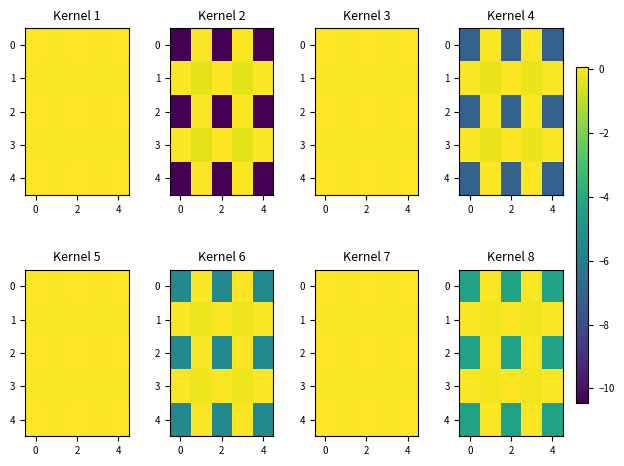

What is the spread (max minus min) of values at 2?

4.4